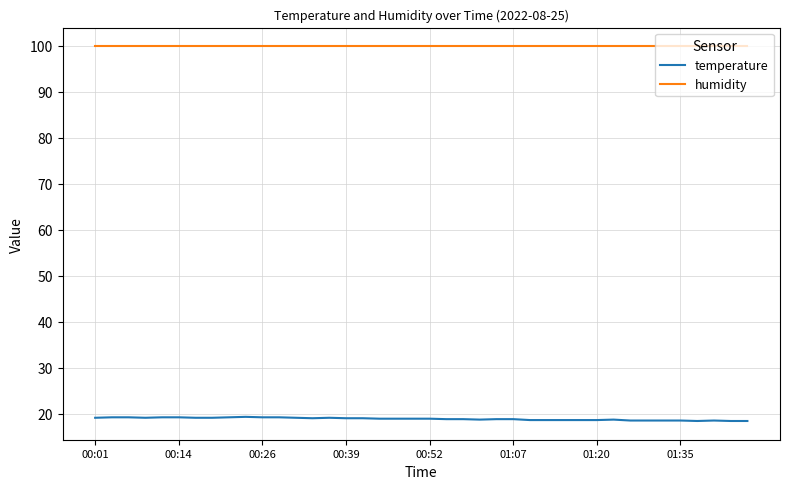

Which series has the largest total across all categories?

humidity